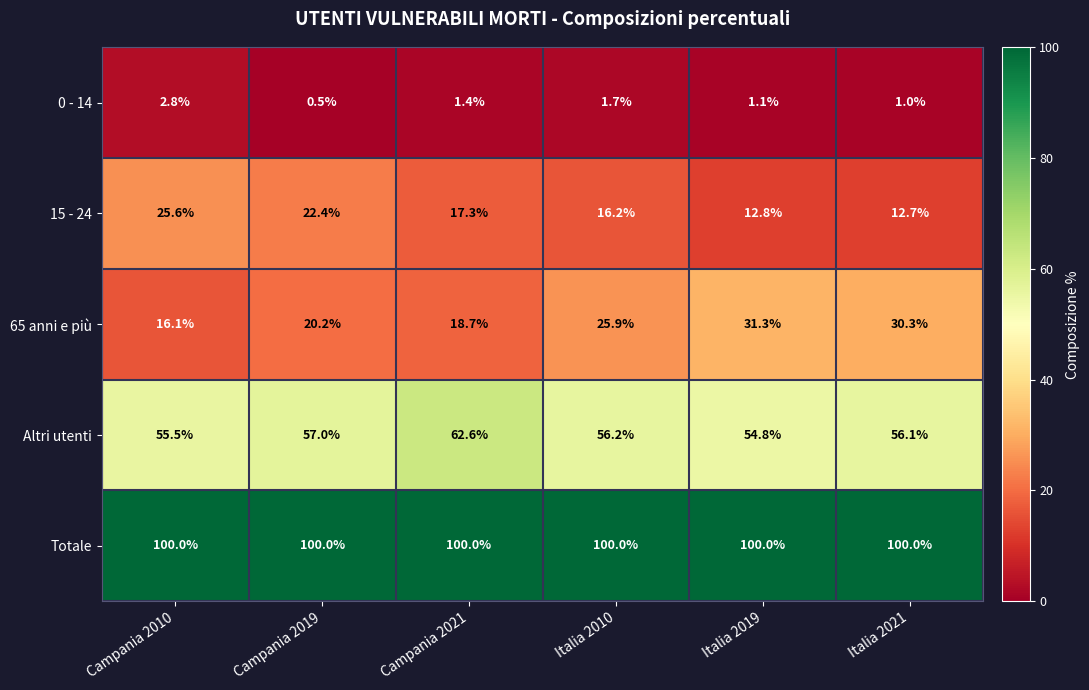

What is the difference between the second highest and minimum values in the 15 - 24 series?

9.7